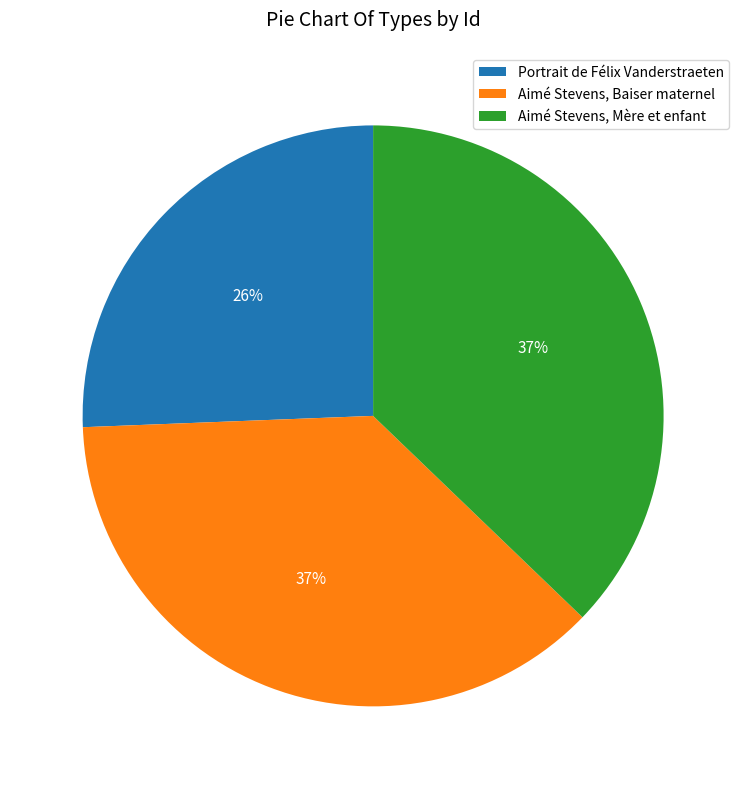

Do Aimé Stevens, Baiser maternel and Aimé Stevens, Mère et enfant together represent more than half of the pie?

Yes